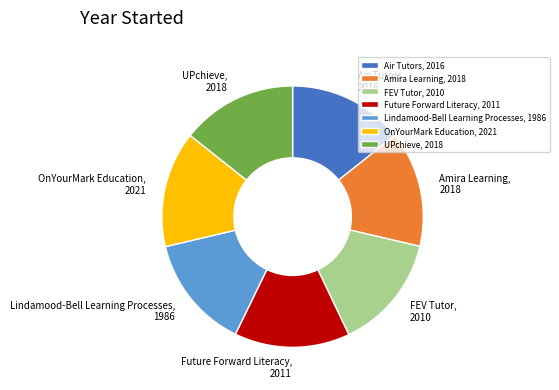

The Lindamood-Bell Learning Processes slice represents 14% of the pie. True or false?

True